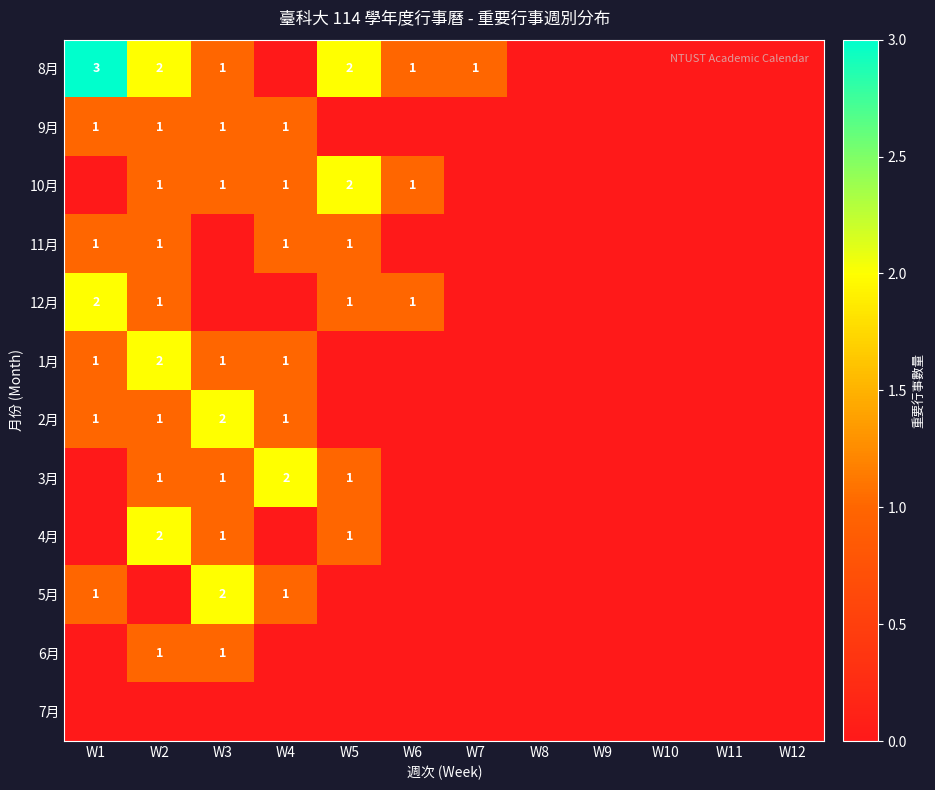

The 12月 series shows 3 at W1. True or false?

False